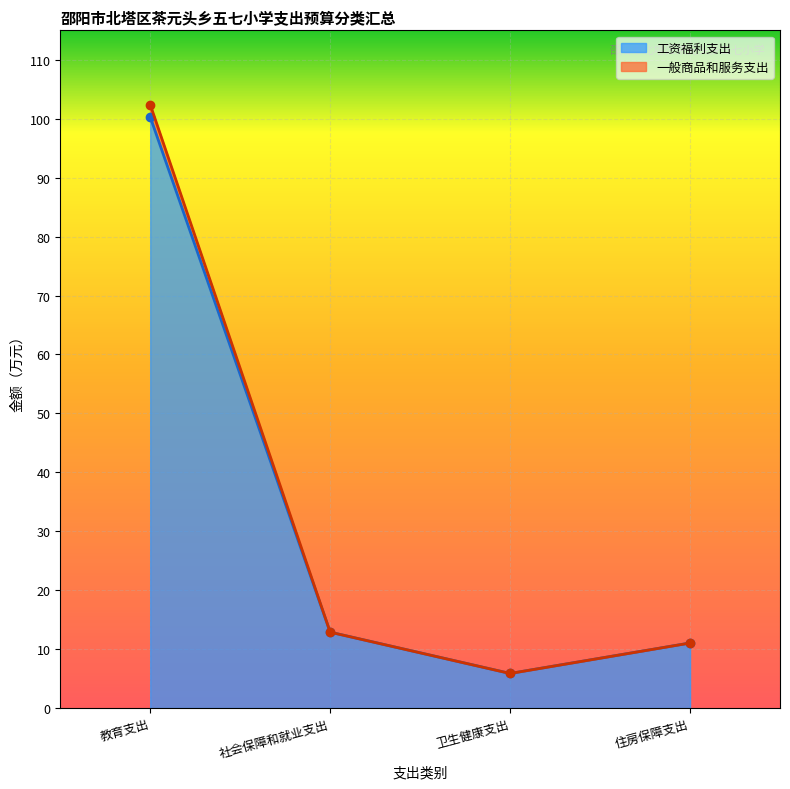

List the series in order of their overall mean, highest first.

一般商品和服务支出, 工资福利支出